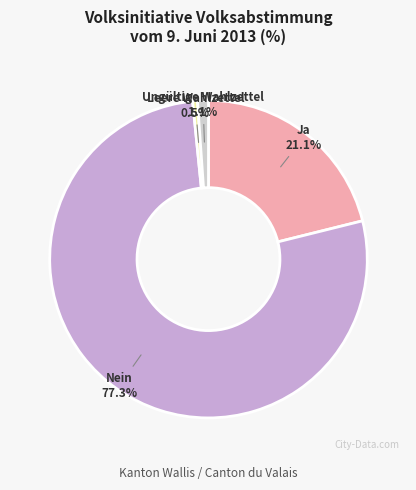

Do Ja and Ungültige Wahlzettel together represent more than half of the pie?

No